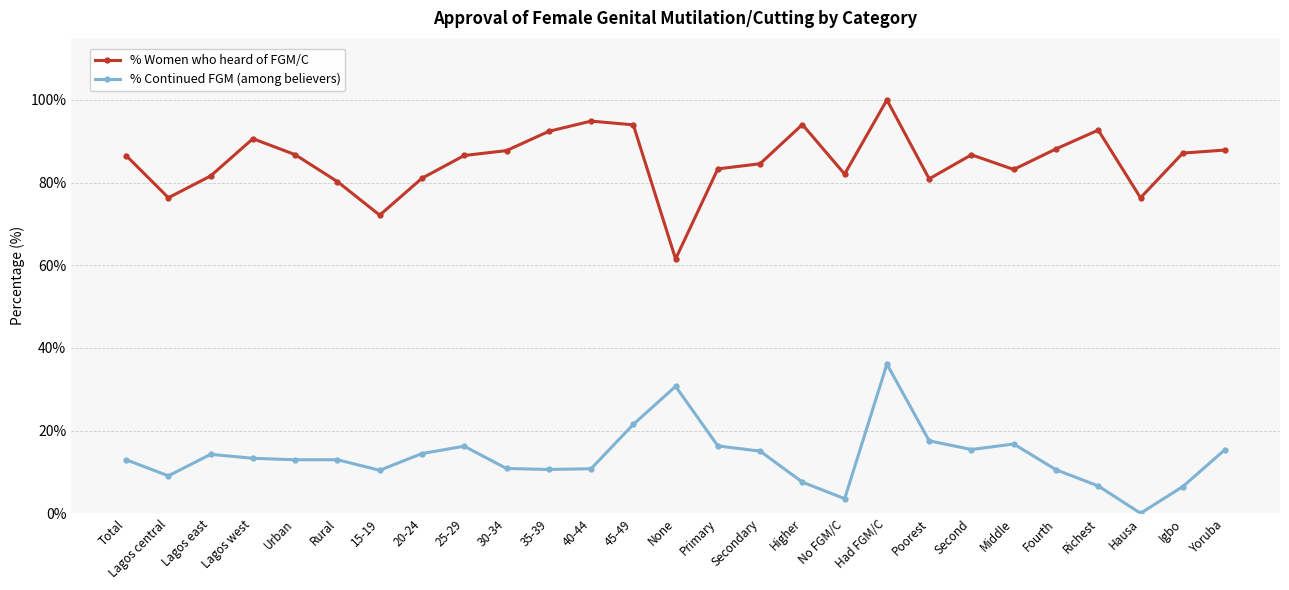

True or false: % Continued FGM (among believers) and % Women who heard of FGM/C cross at least once.

False